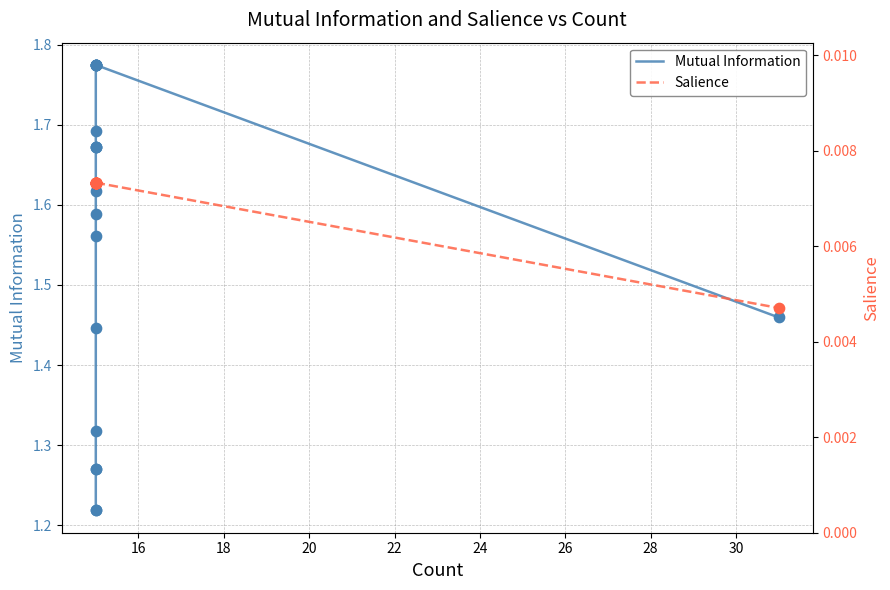

At how many categories does at least one series exceed 1?

20